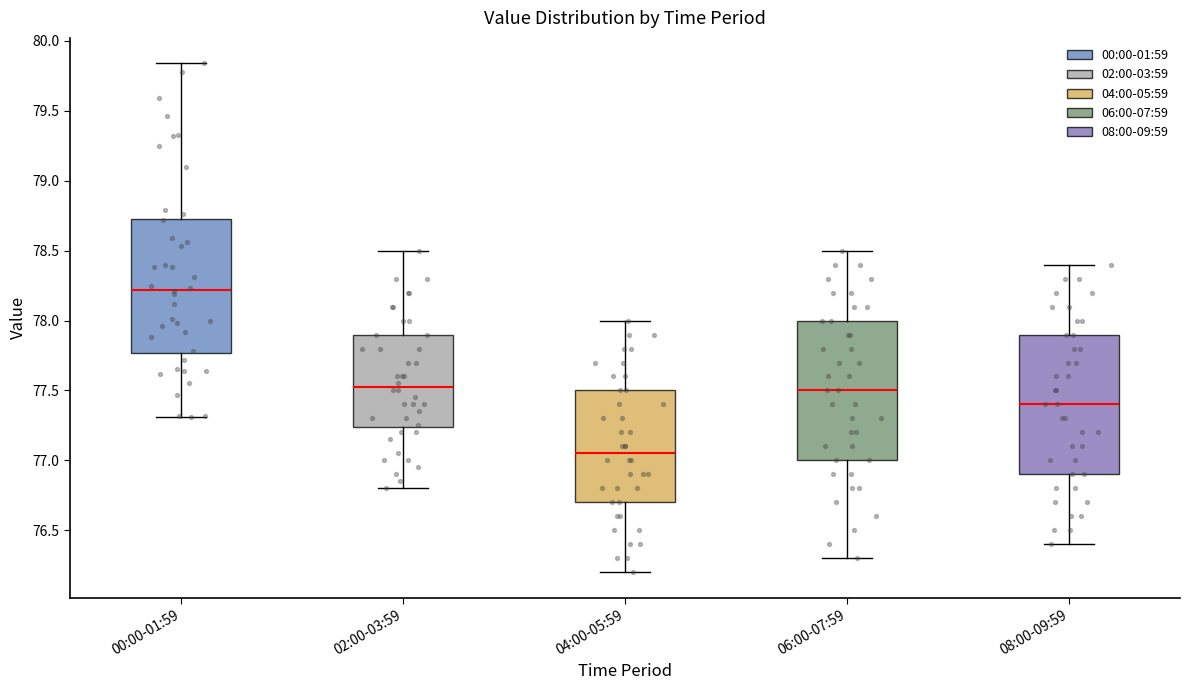

Reading left to right, read every box against the y-axis: the position of its median line, the range the box covers, and the ends of its whiskers. The values are not printed on the chart, so give them approximately, as read against the axis.

00:00-01:59: median 78.20, box 77.75 to 78.75, whiskers 77.30 to 79.85
02:00-03:59: median 77.55, box 77.25 to 77.90, whiskers 76.80 to 78.50
04:00-05:59: median 77.05, box 76.70 to 77.50, whiskers 76.20 to 78.00
06:00-07:59: median 77.50, box 77.00 to 78.00, whiskers 76.30 to 78.50
08:00-09:59: median 77.40, box 76.90 to 77.90, whiskers 76.40 to 78.40